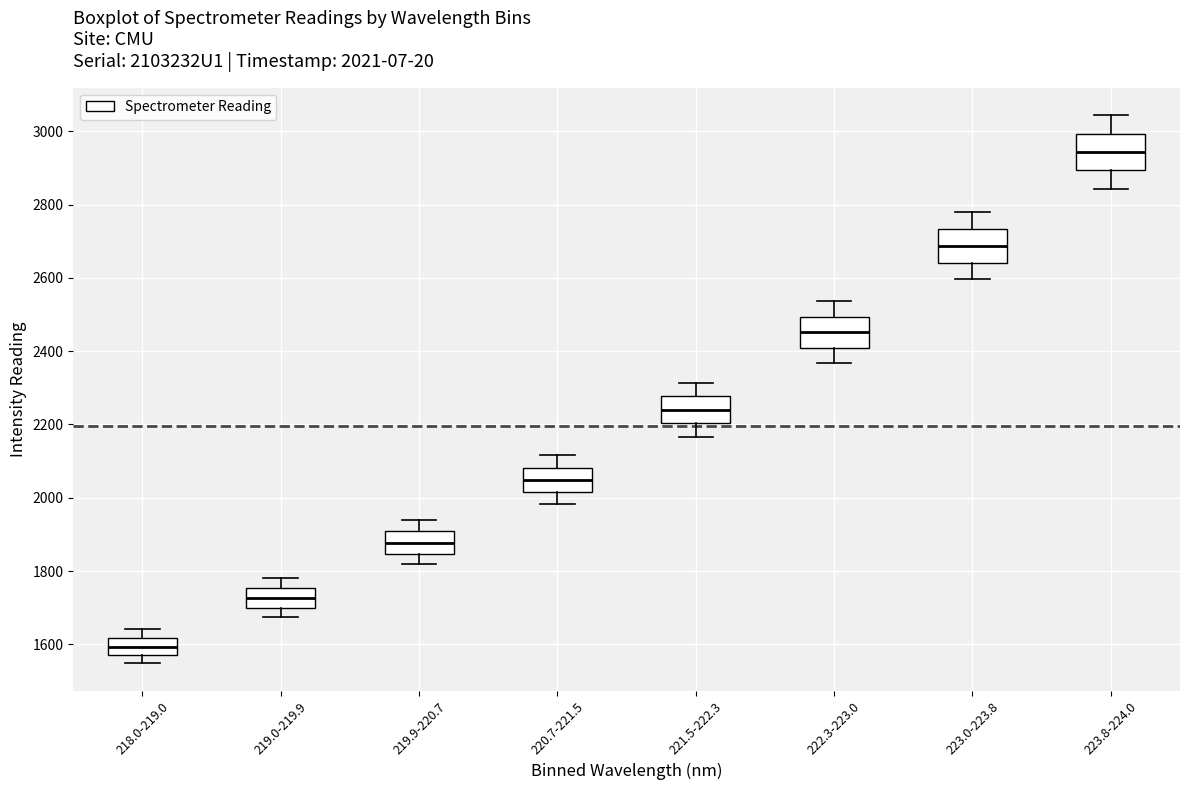

Which box has the highest median line?

223.8-224.0